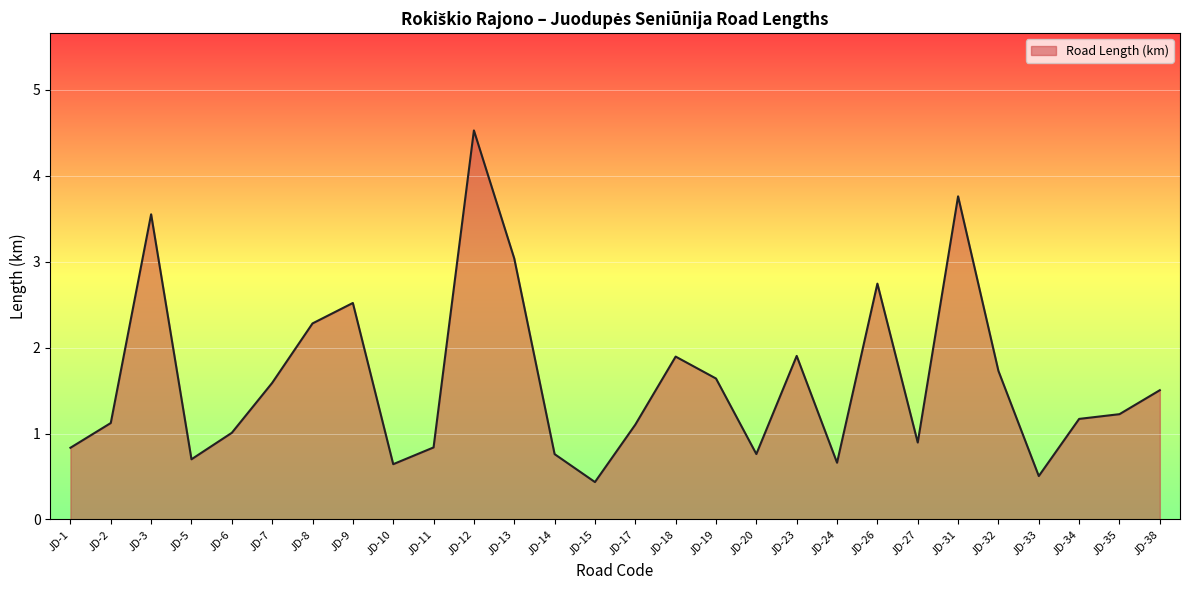

What is the difference between the maximum and minimum values?

4.1